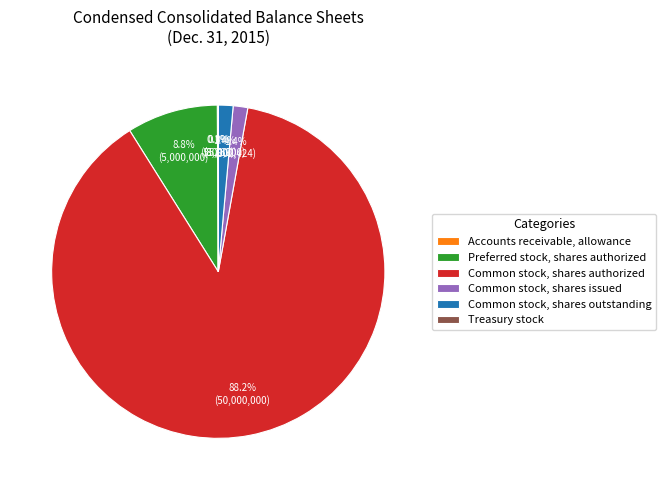

What is the ratio of the value at Common stock, shares issued to the value at Common stock, shares outstanding?

1.0